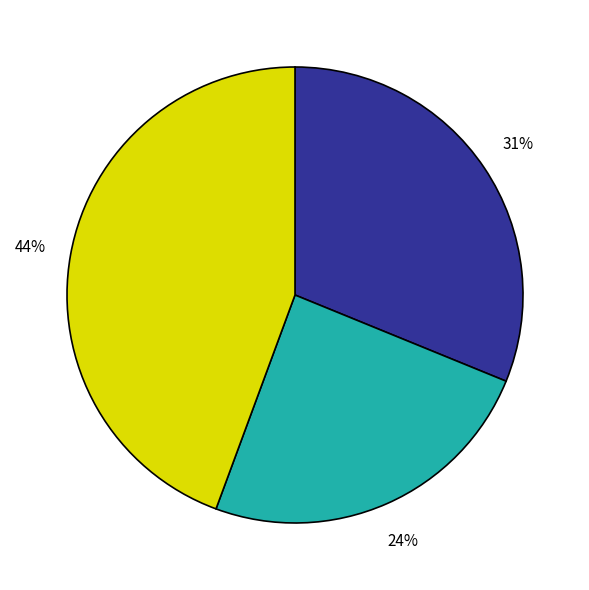

Does any single category account for the majority?

No